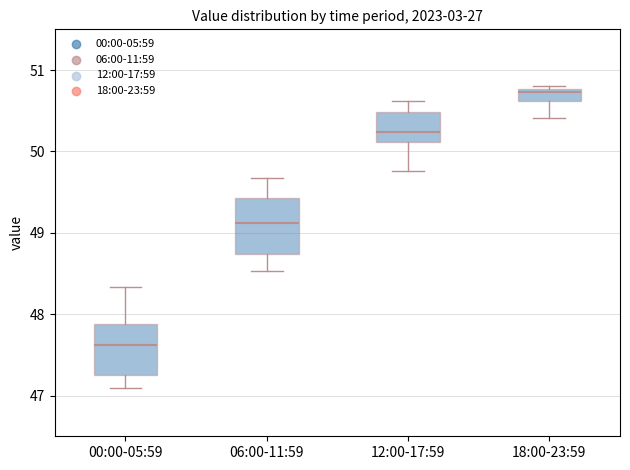

Reading left to right, transcribe this box plot: for each box, give where its median line is, the range the box spans, and where its two whiskers end, as read against the y-axis. The values are not printed on the chart, so give them approximately, as read against the axis.

00:00-05:59: median 47.6, box 47.3 to 47.9, whiskers 47.1 to 48.3
06:00-11:59: median 49.1, box 48.7 to 49.4, whiskers 48.5 to 49.7
12:00-17:59: median 50.2, box 50.1 to 50.5, whiskers 49.8 to 50.6
18:00-23:59: median 50.7, box 50.6 to 50.8, whiskers 50.4 to 50.8